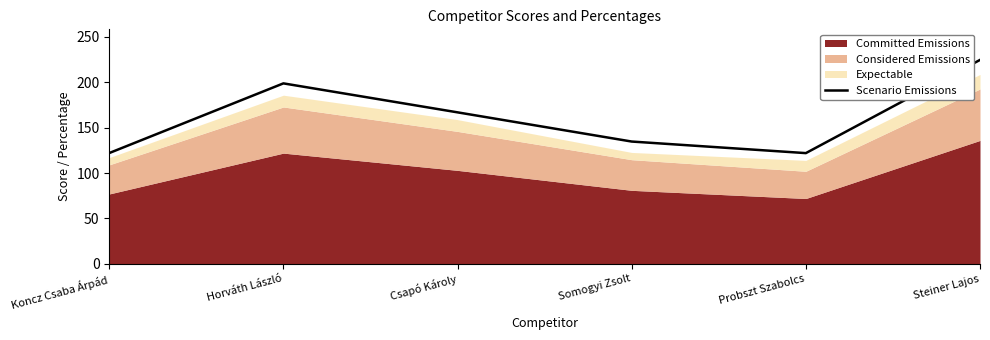

What is the label of the 3rd point from the right?

Somogyi Zsolt